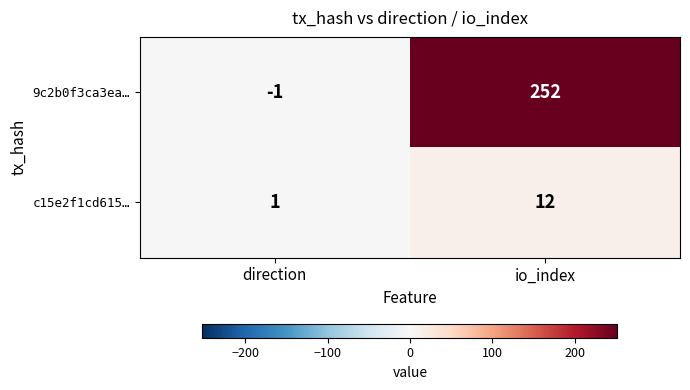

What is the approximate value of c15e2f1cd615… at io_index, to the nearest 10?

10